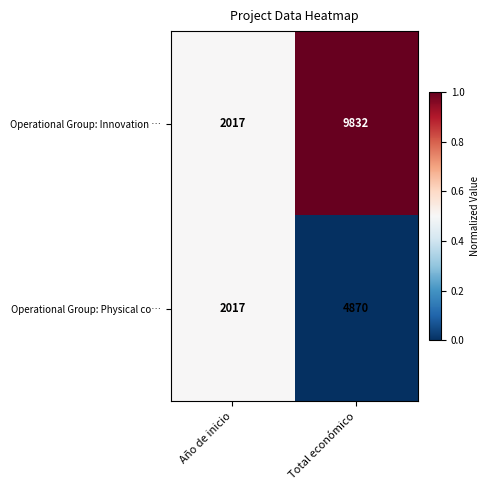

What is the lowest value of the Operational Group: Innovation … series?

2017